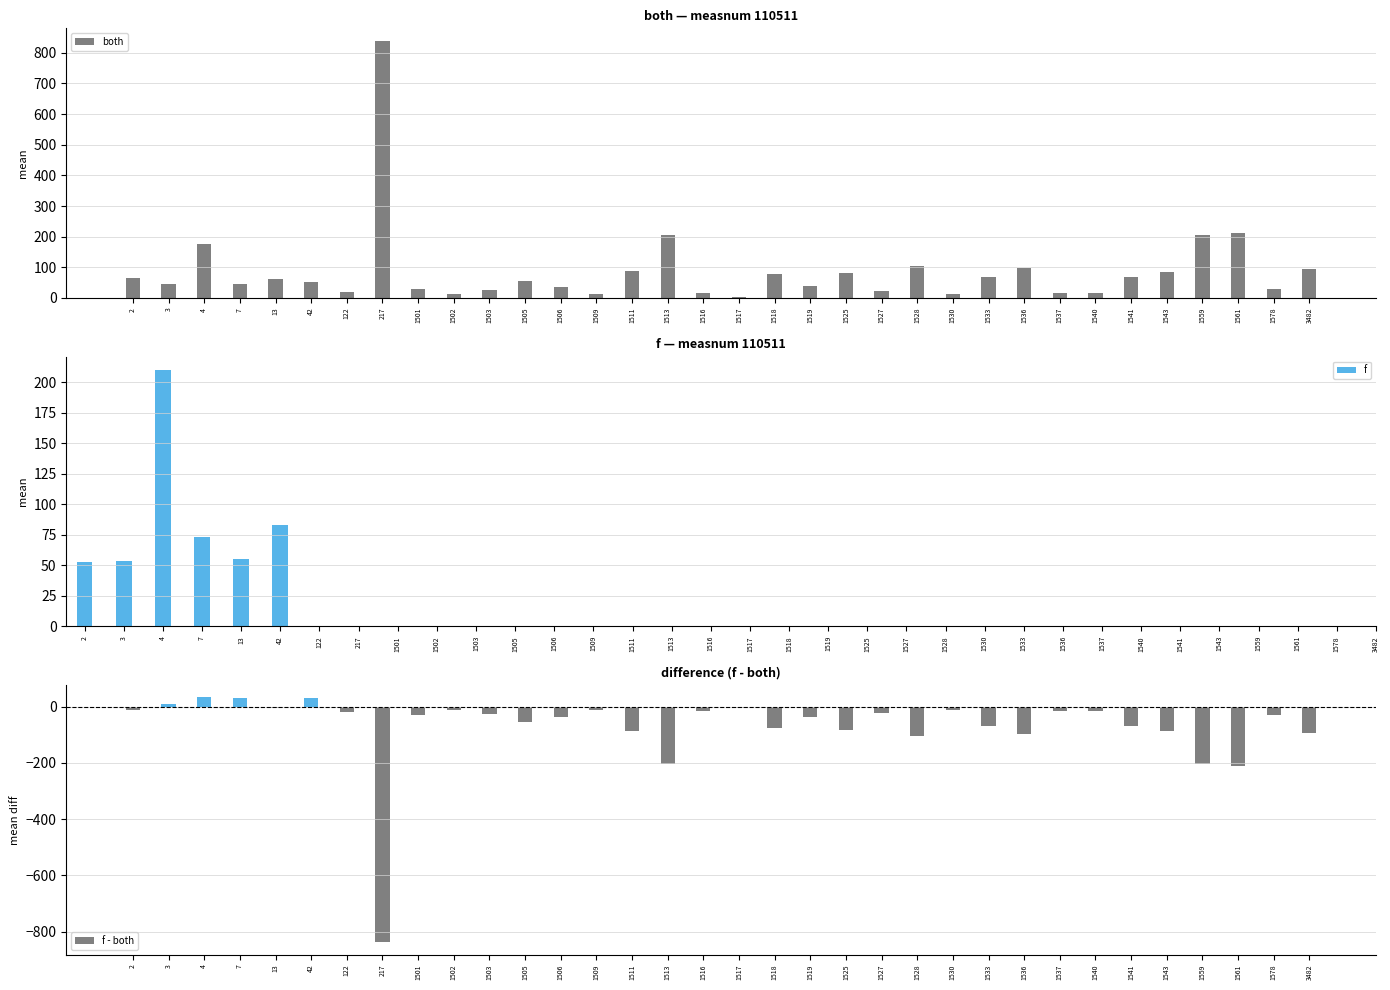

What is the difference between the maximum and minimum values?

833.4